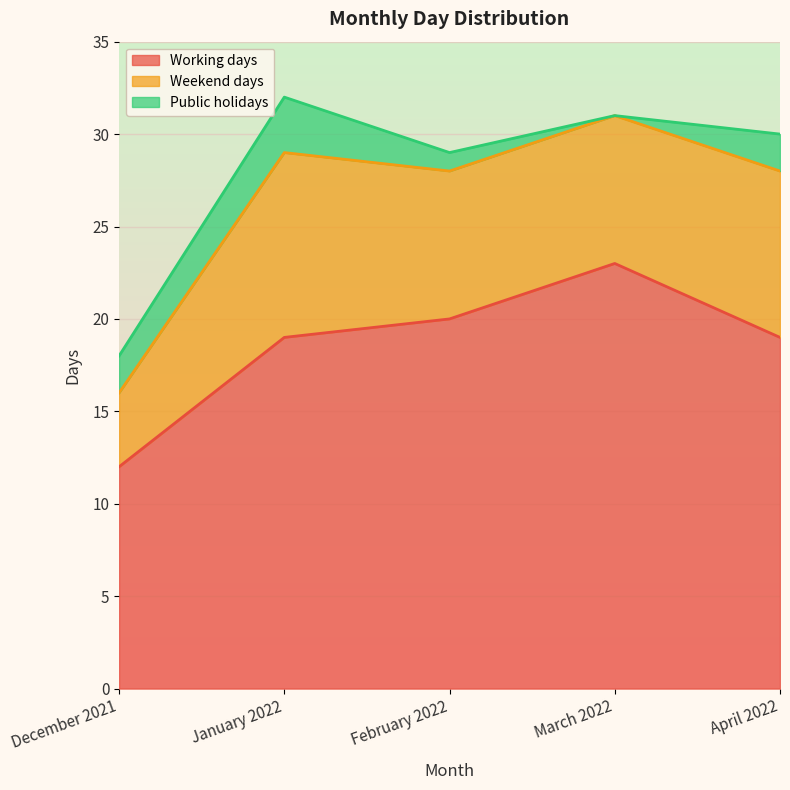

Reading left to right, list all the values displayed in this chart.

Working days: December 2021=12	January 2022=19	February 2022=20	March 2022=23	April 2022=19
Weekend days: December 2021=4	January 2022=10	February 2022=8	March 2022=8	April 2022=9
Public holidays: December 2021=2	January 2022=3	February 2022=1	March 2022=0	April 2022=2